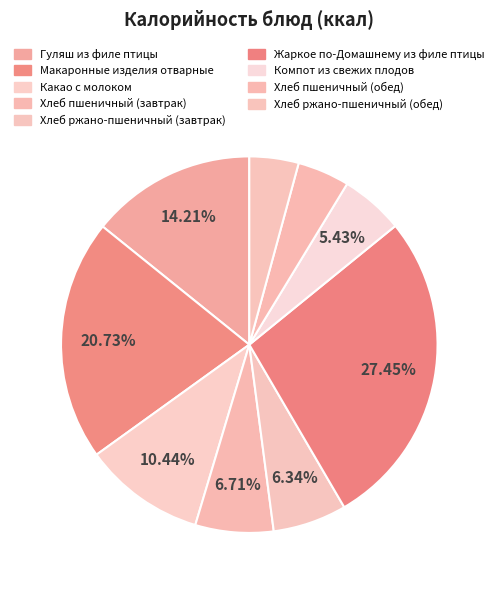

To the nearest percent, what is the difference between the Какао с молоком and Жаркое по-Домашнему из филе птицы slice percentages?

17%